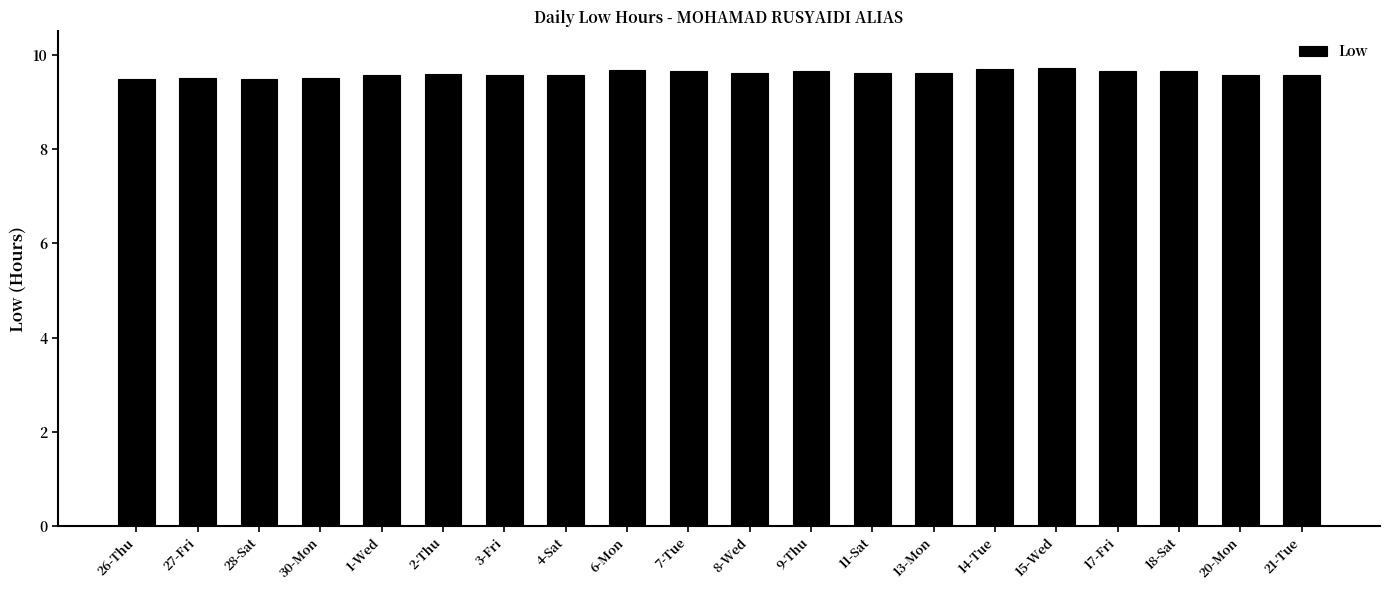

The chart shows a value of 9.7 at 7-Tue. True or false?

True